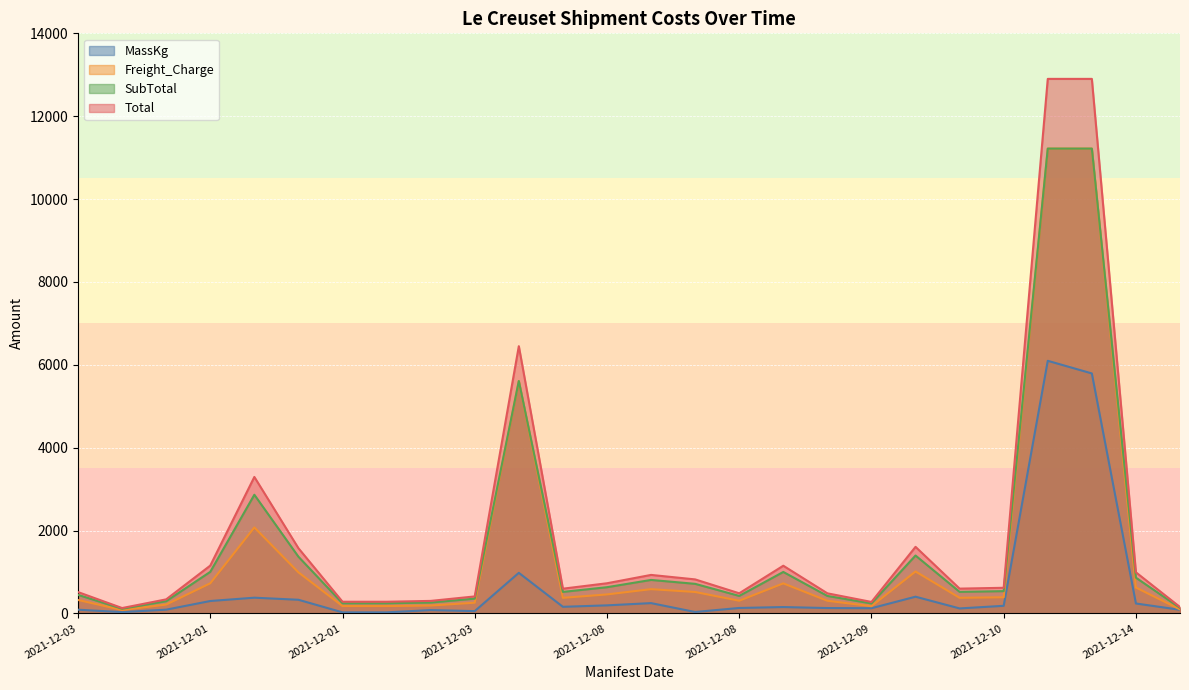

How many lines are shown in the chart?

4